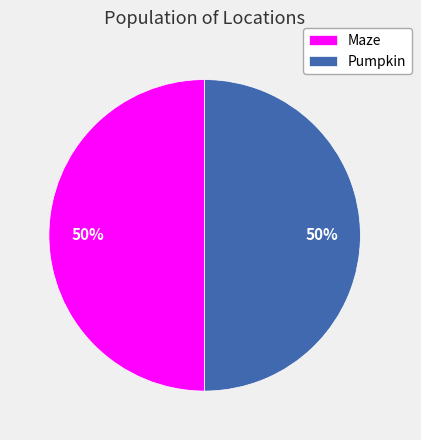

Is it true that Pumpkin is 50% of the pie?

True